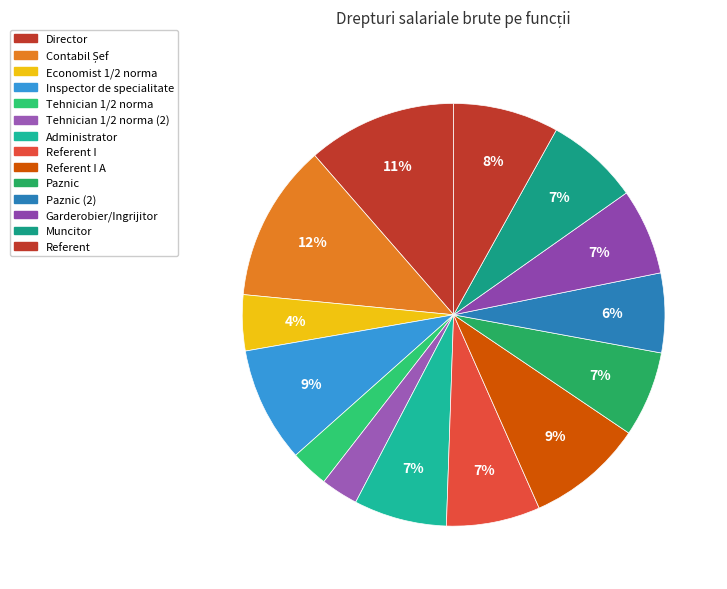

How many slices are in this pie chart?

14